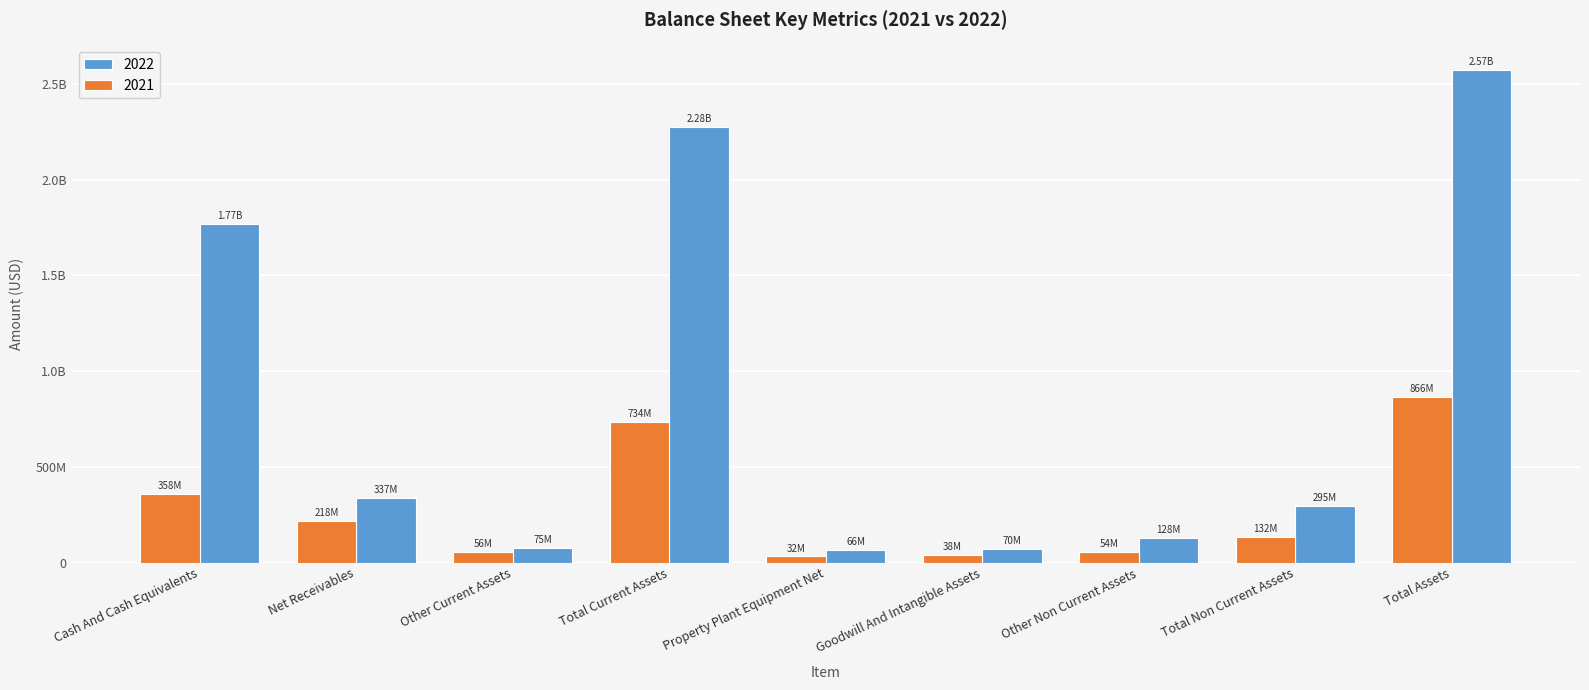

At Other Non Current Assets, list the series in order from largest to smallest.

2022, 2021